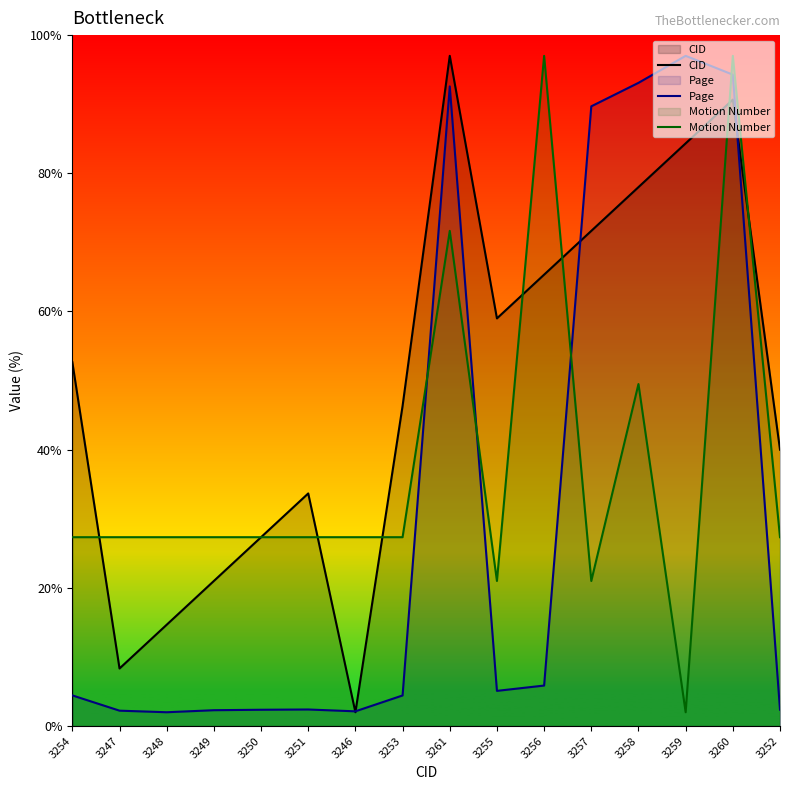

In Motion Number, how many points are lower than both neighbors (excluding endpoints)?

3